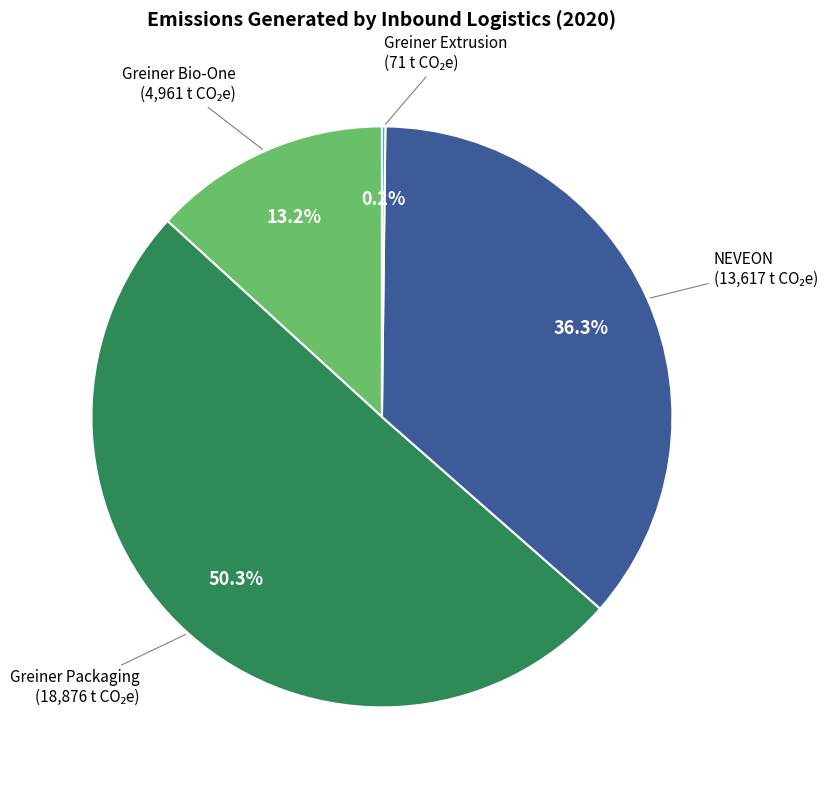

Is there any slice that represents more than half of the pie?

Yes